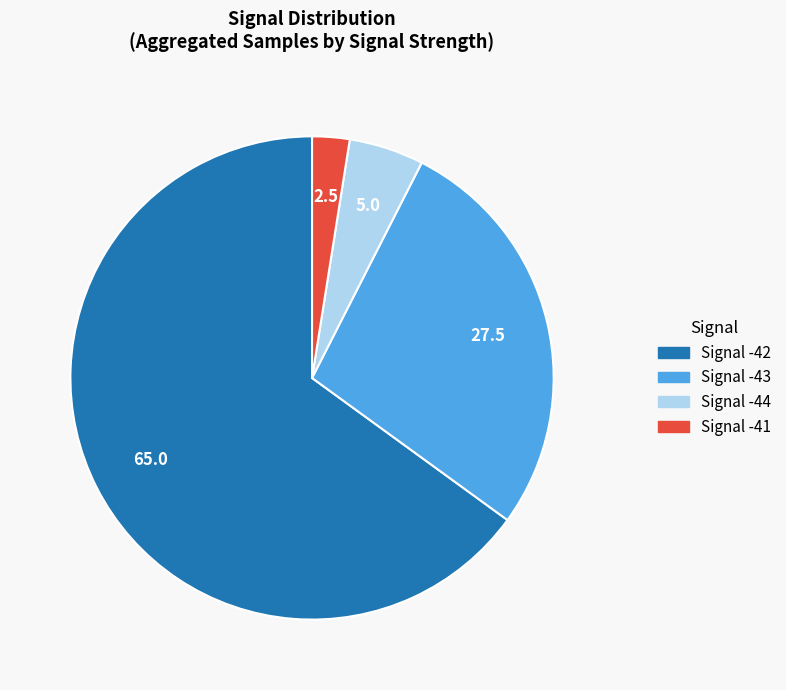

Is there any slice that represents more than half of the pie?

Yes